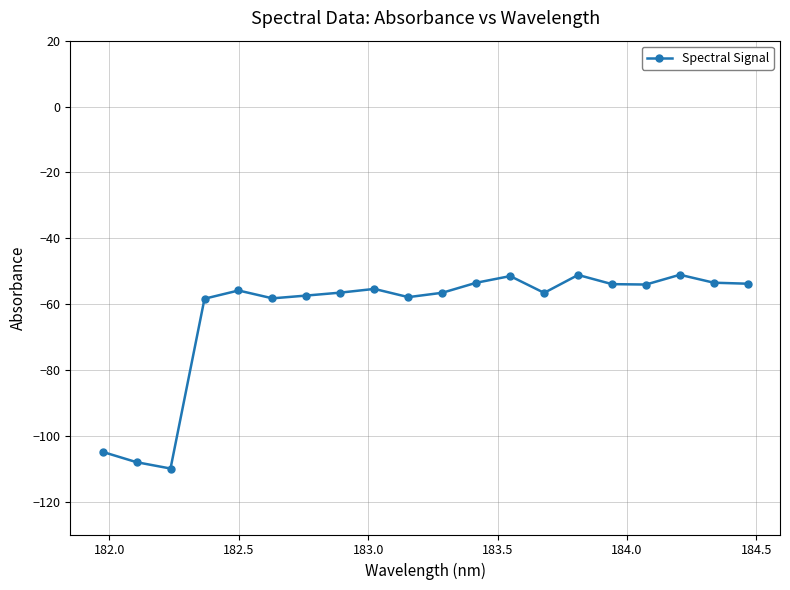

What is the value of the 7th point from the left?

-57.4